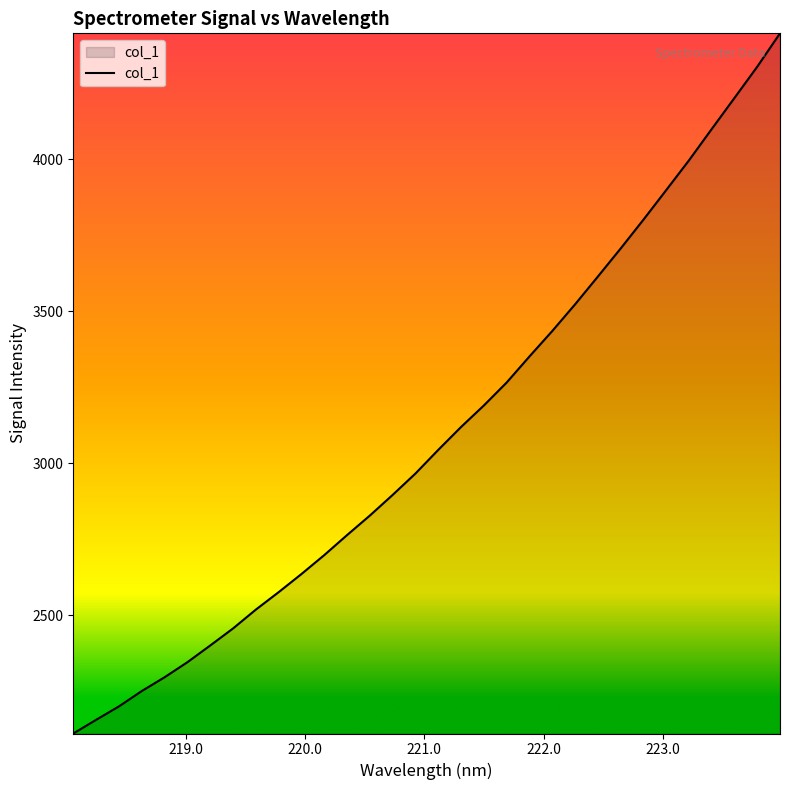

What is the difference between the maximum and minimum values?

2301.9